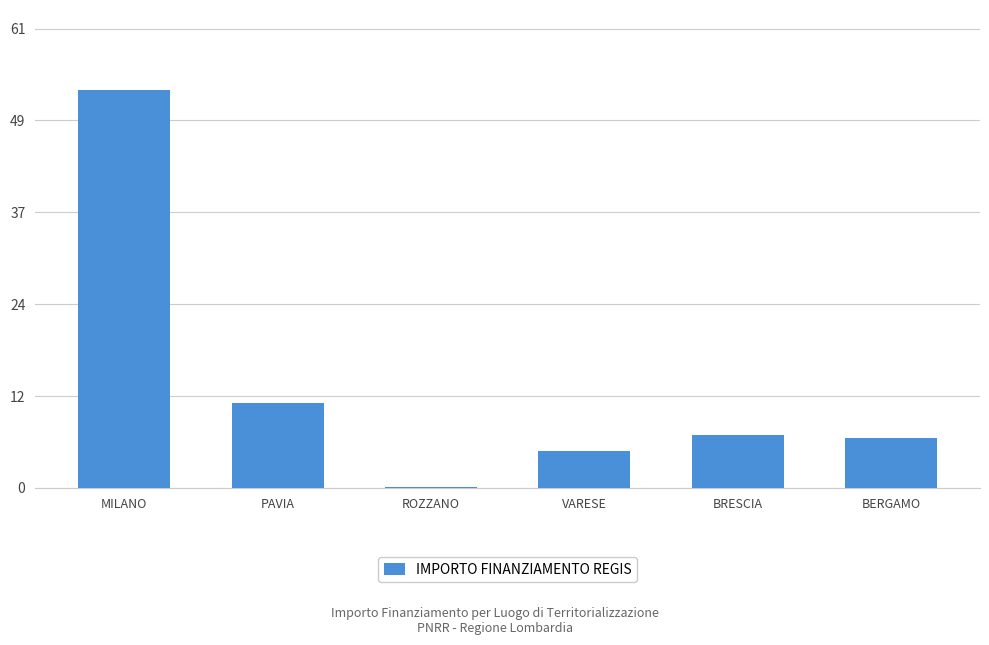

What is the maximum value shown in the chart?

52.9